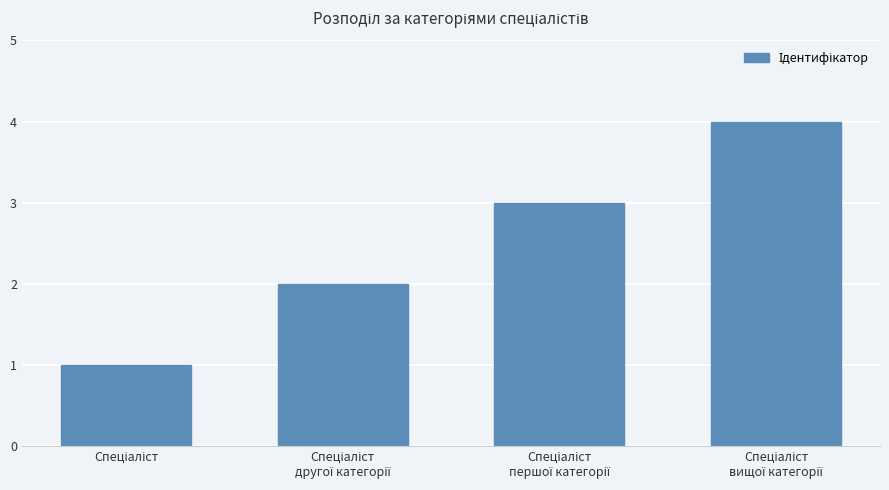

Reading right to left, what are all the values shown in this chart?

4	3	2	1